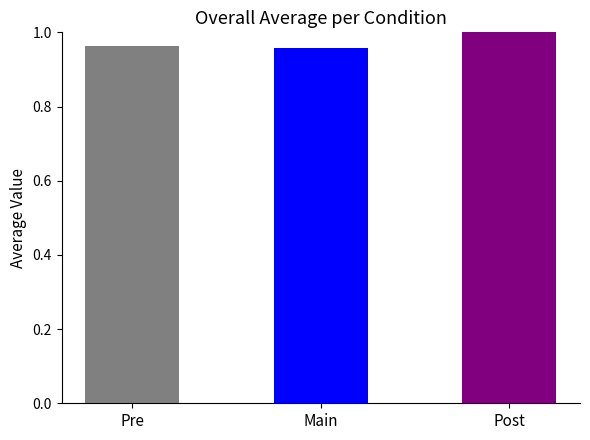

How many bars are there in total?

3